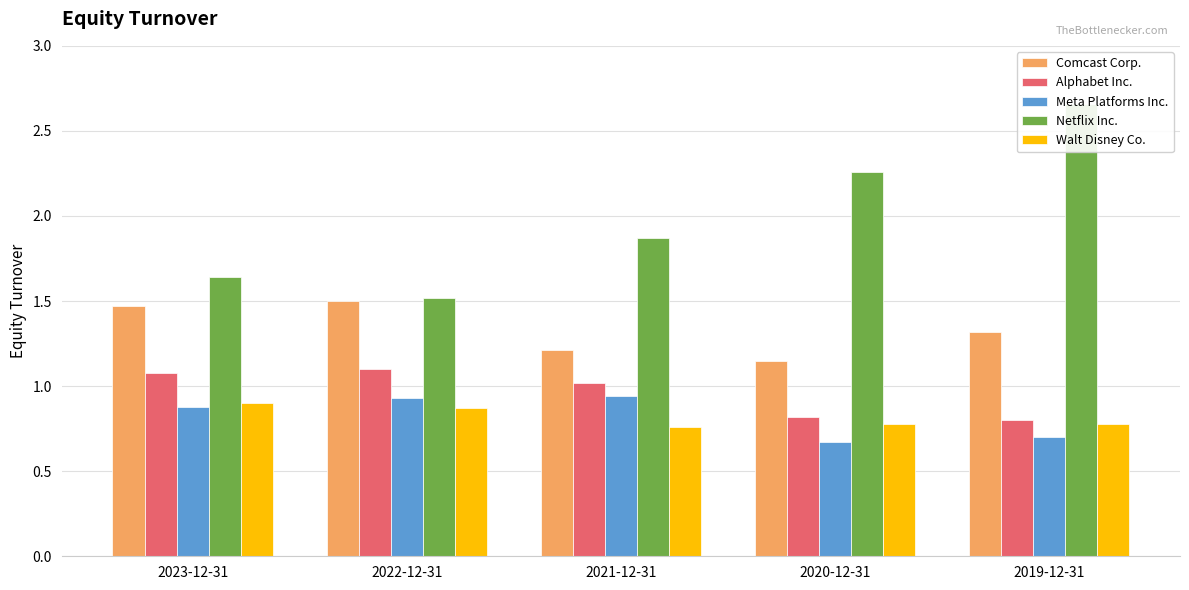

What is the maximum value for Walt Disney Co.?

0.9